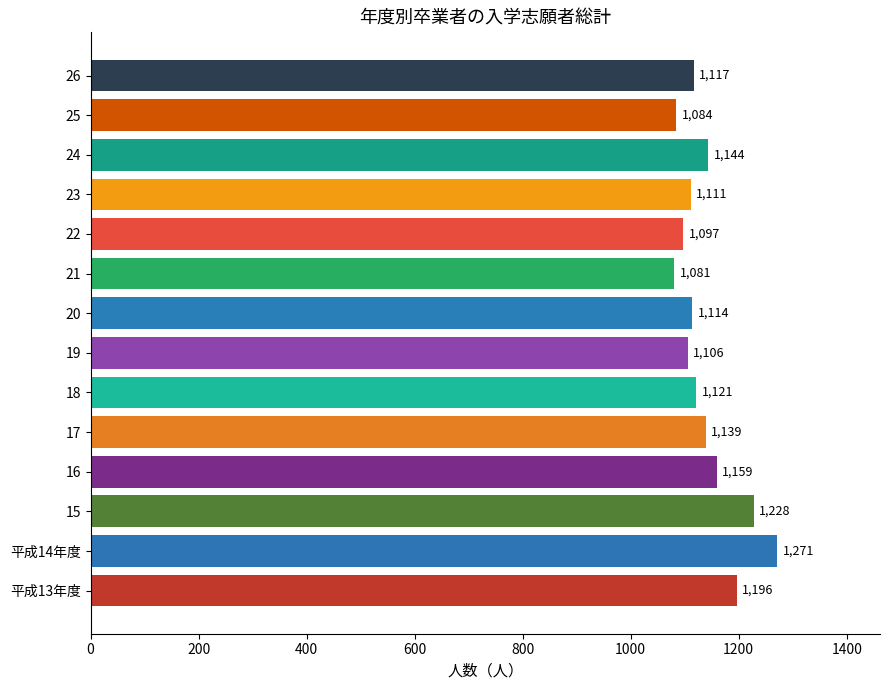

Rank the categories by value from lowest to highest.

21, 25, 22, 19, 23, 20, 26, 18, 17, 24, 16, 平成13年度, 15, 平成14年度